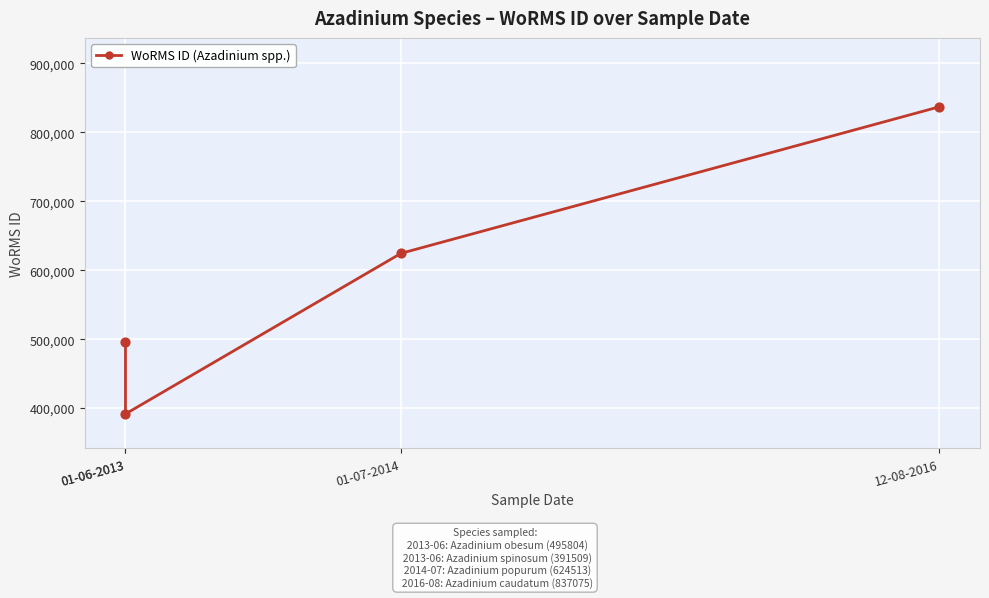

Which has a higher value, 01-06-2013 or 01-06-2013?

01-06-2013